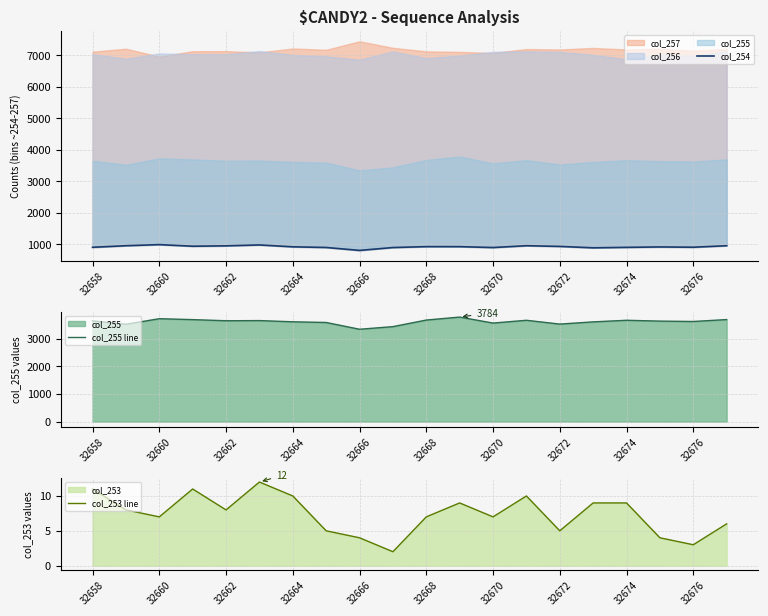

What is the difference between the highest and lowest values at 17?

3634